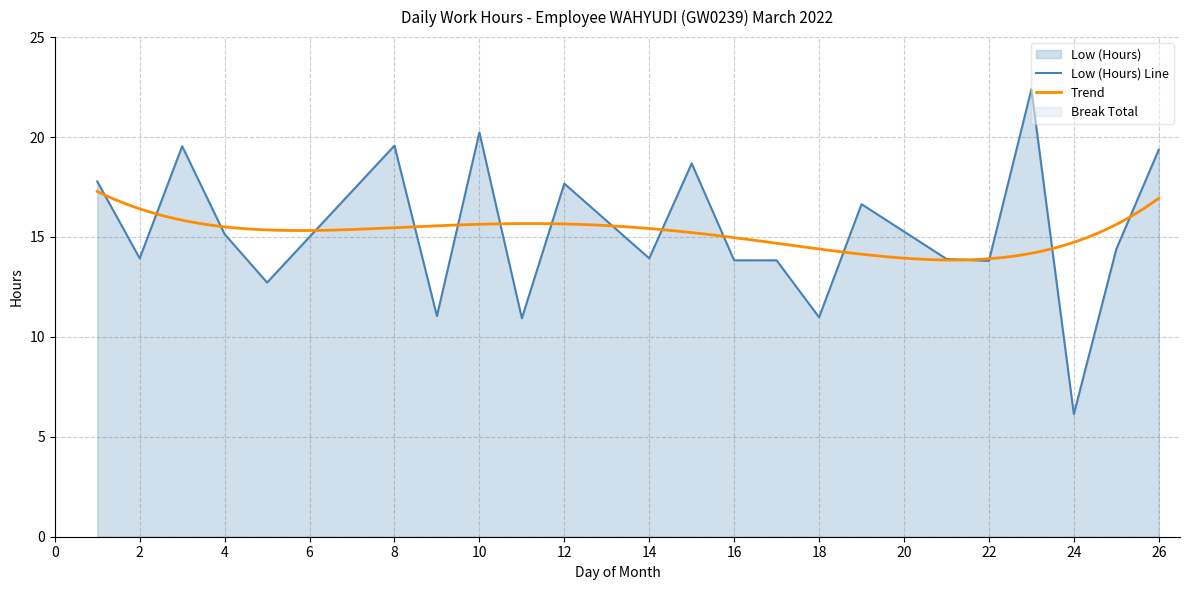

How many distinct data groups are displayed?

1